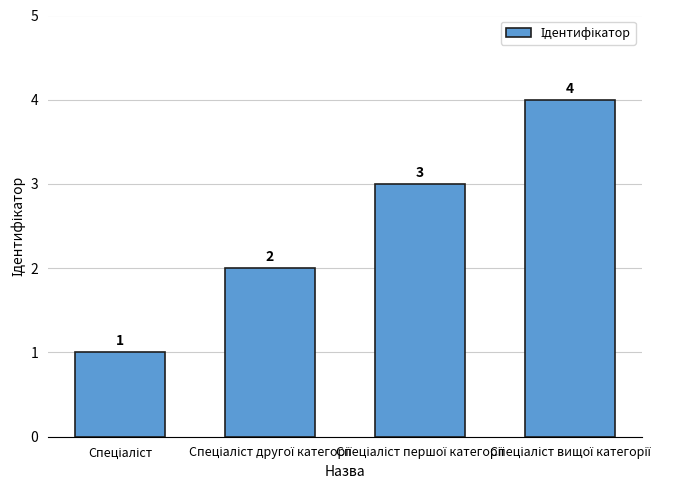

What is the sum of all values?

10